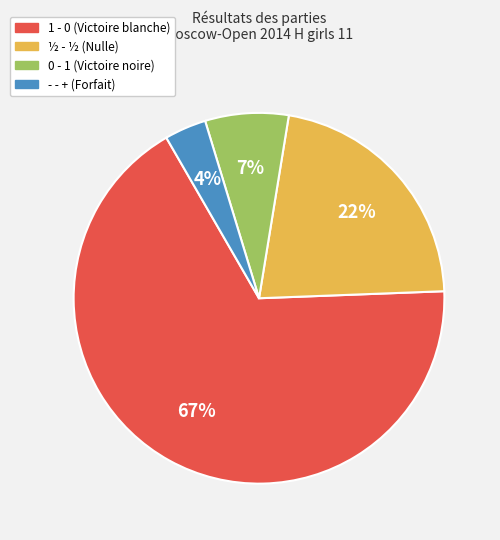

To the nearest percent, what is the average slice percentage?

25%